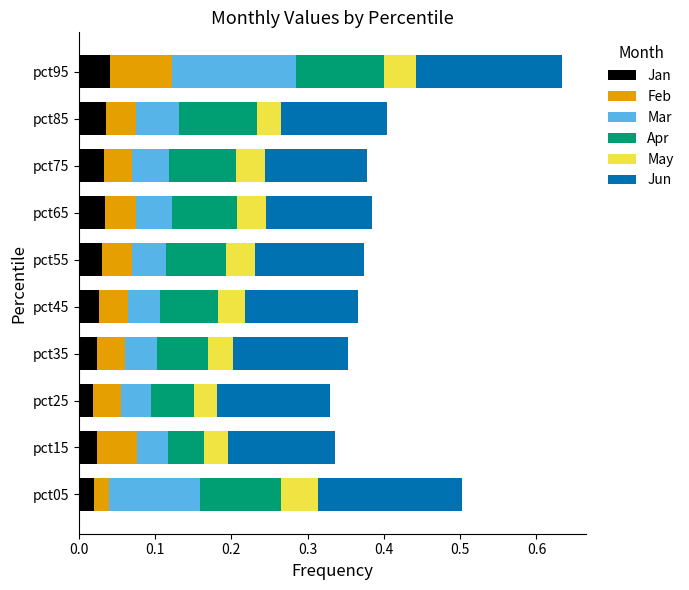

What is the total value across all series at pct45?

0.4